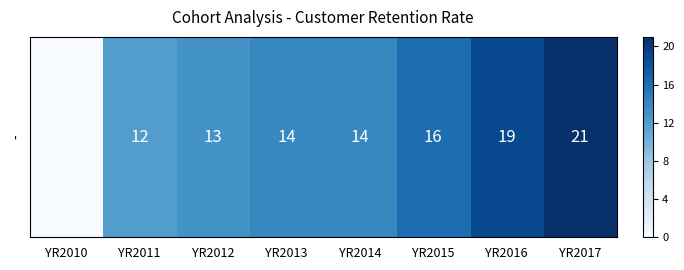

Is it true that the value at YR2017 is 21?

True